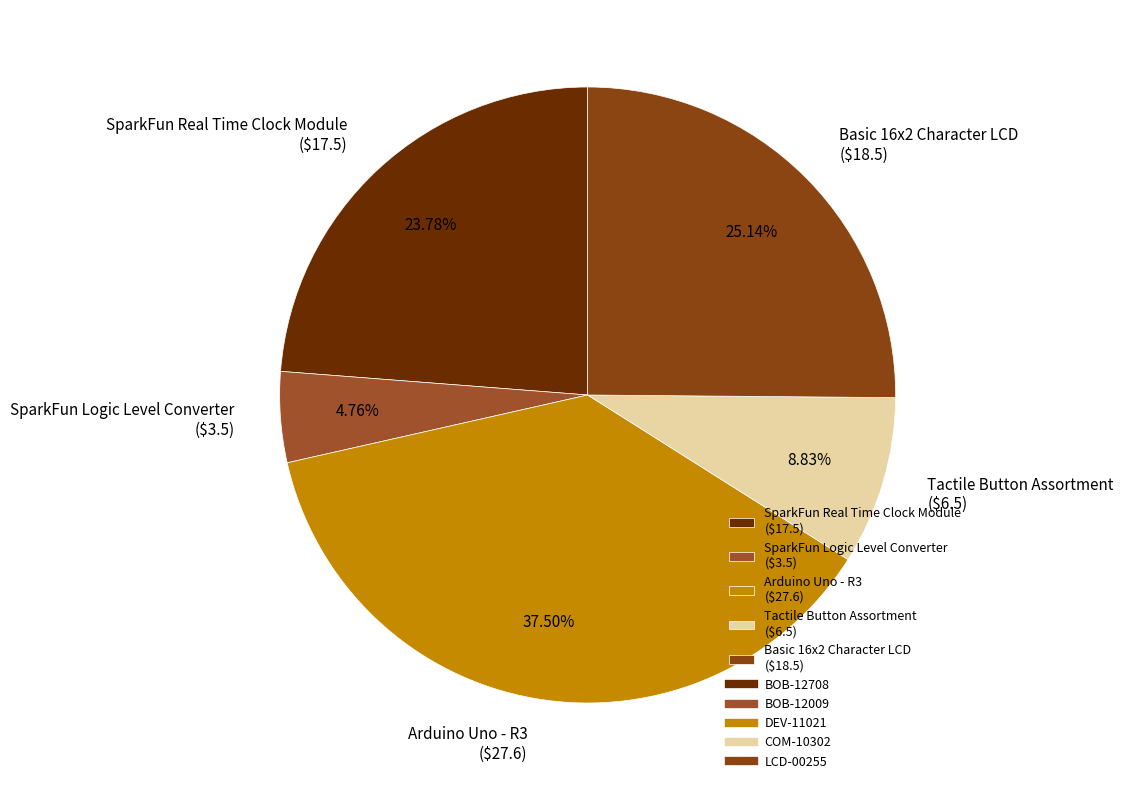

Is there a majority slice in this chart?

No